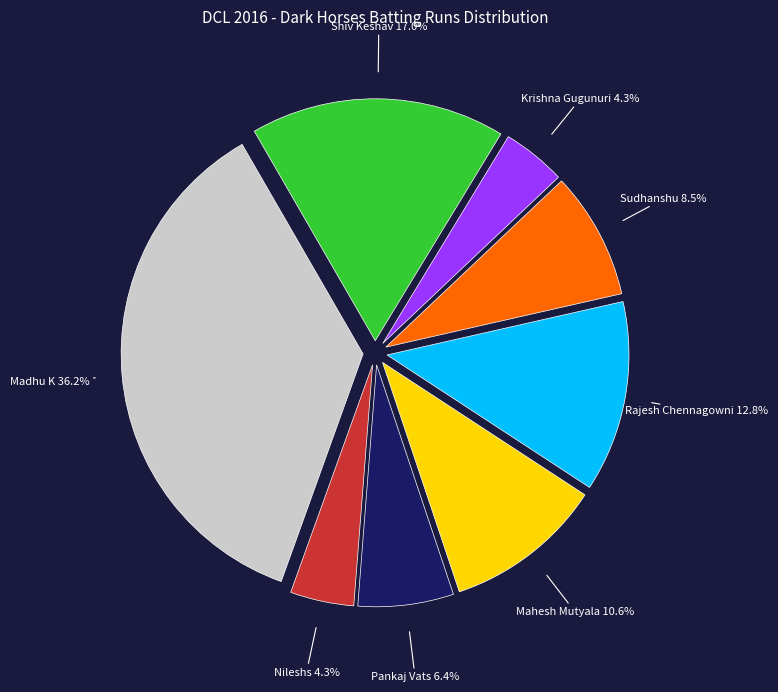

Does Nileshs represent more than half of the total?

No